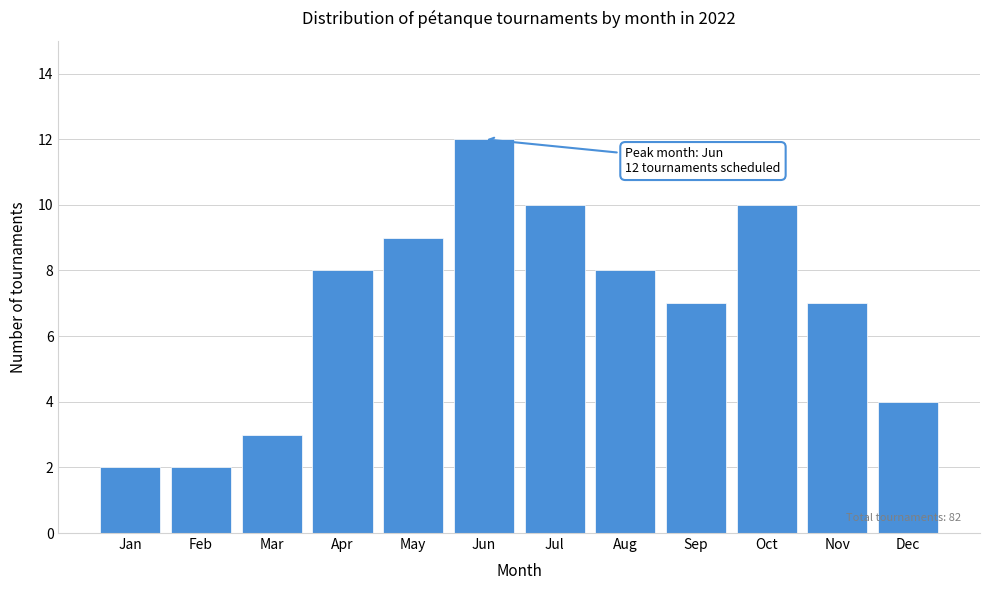

Reading left to right, transcribe all the data shown in this chart.

Jan=2	Feb=2	Mar=3	Apr=8	May=9	Jun=12	Jul=10	Aug=8	Sep=7	Oct=10	Nov=7	Dec=4